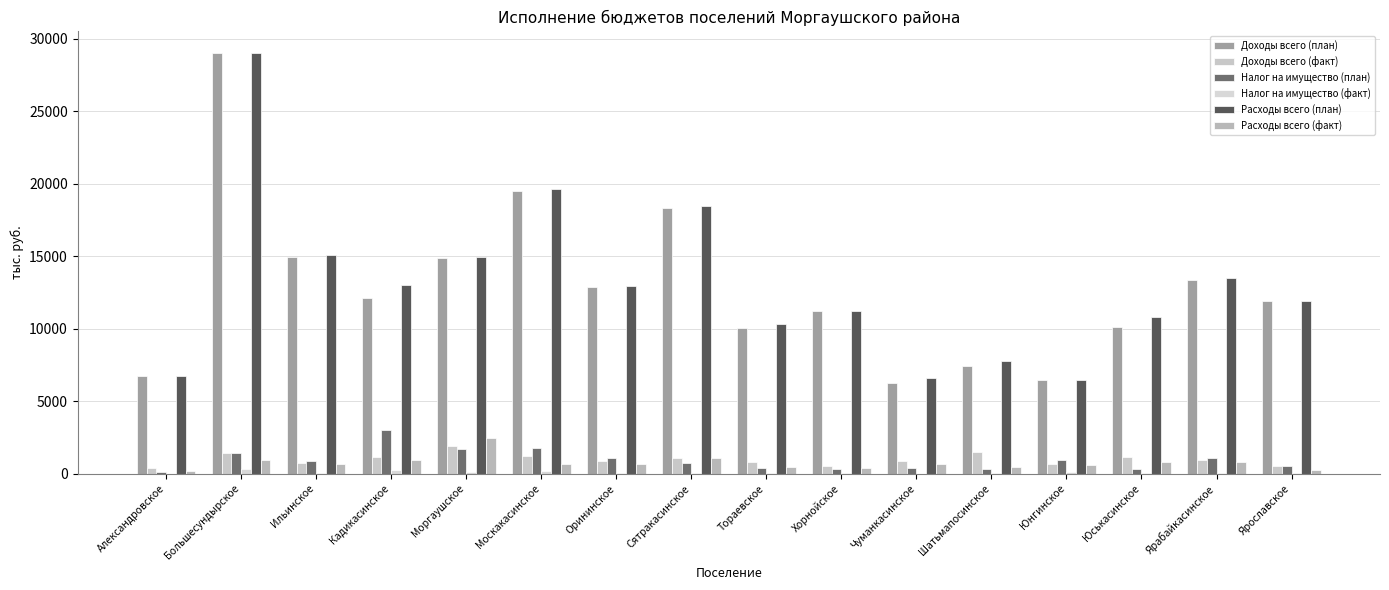

Which series has the largest range (max minus min)?

Доходы всего (план)